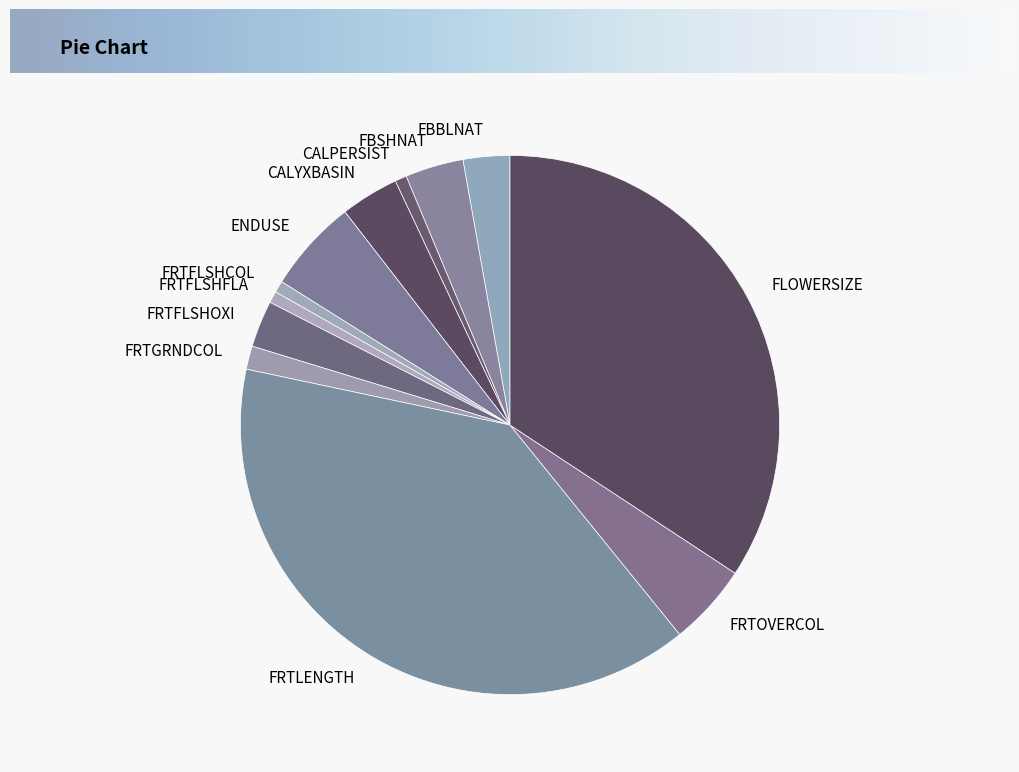

Combined, do FRTFLSHOXI and FBBLNAT account for over 50%?

No